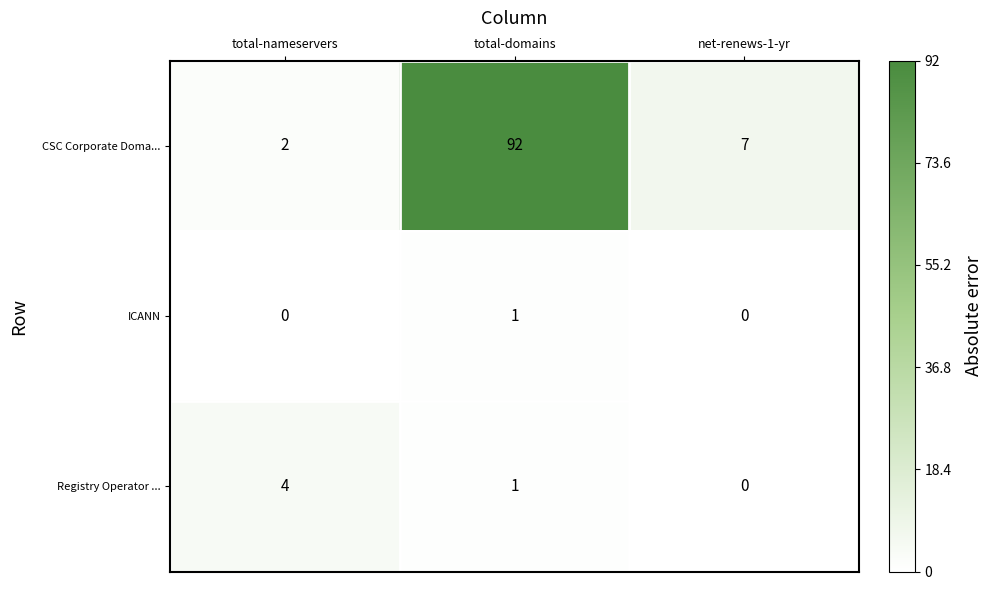

Between total-nameservers and net-renews-1-yr, which series saw the biggest shift?

CSC Corporate Doma...